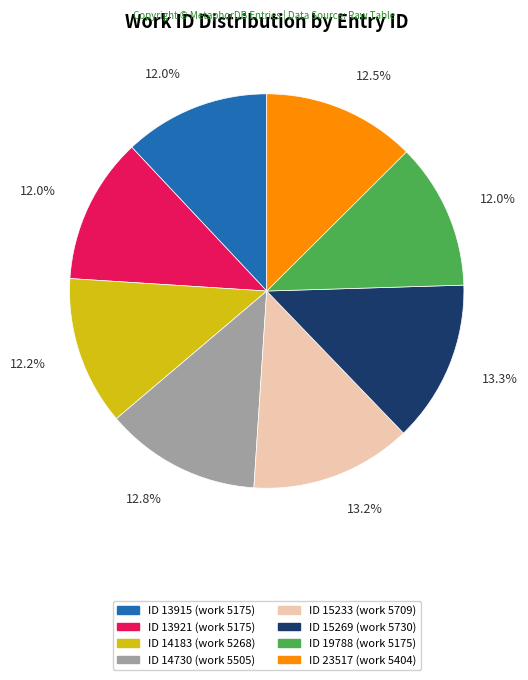

Does any single category account for the majority?

No